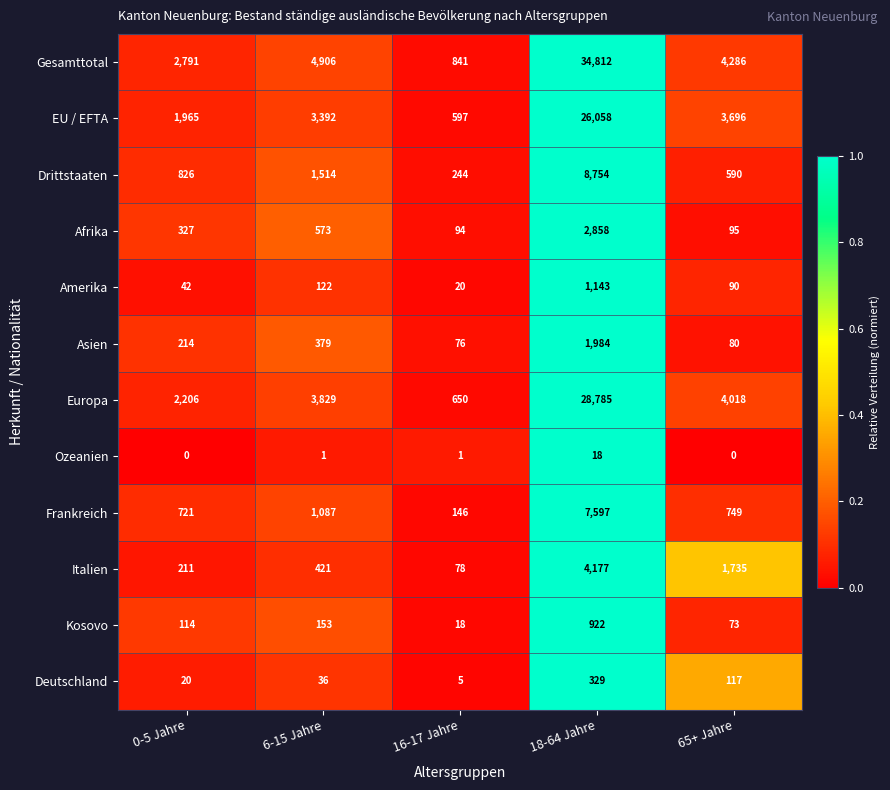

Which label corresponds to the largest value in the chart?

18-64 Jahre